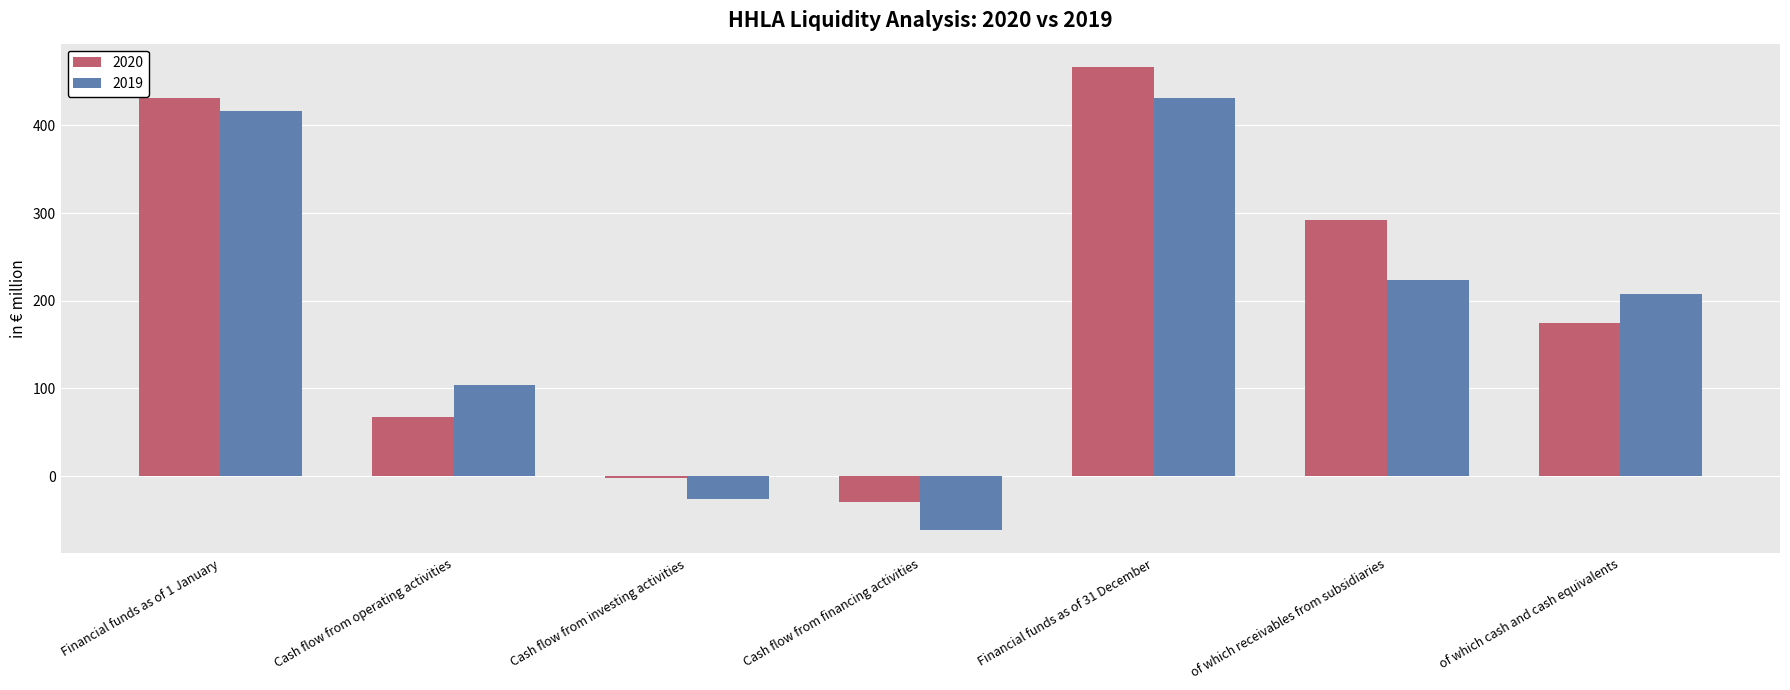

Reading left to right, extract all data points from this chart.

2020: Financial funds as of 1 January=431.4	Cash flow from operating activities=67.0	Cash flow from investing activities=-2.2	Cash flow from financing activities=-29.5	Financial funds as of 31 December=466.7	of which receivables from subsidiaries=291.9	of which cash and cash equivalents=174.8
2019: Financial funds as of 1 January=416.1	Cash flow from operating activities=103.7	Cash flow from investing activities=-26.7	Cash flow from financing activities=-61.7	Financial funds as of 31 December=431.4	of which receivables from subsidiaries=224.1	of which cash and cash equivalents=207.3